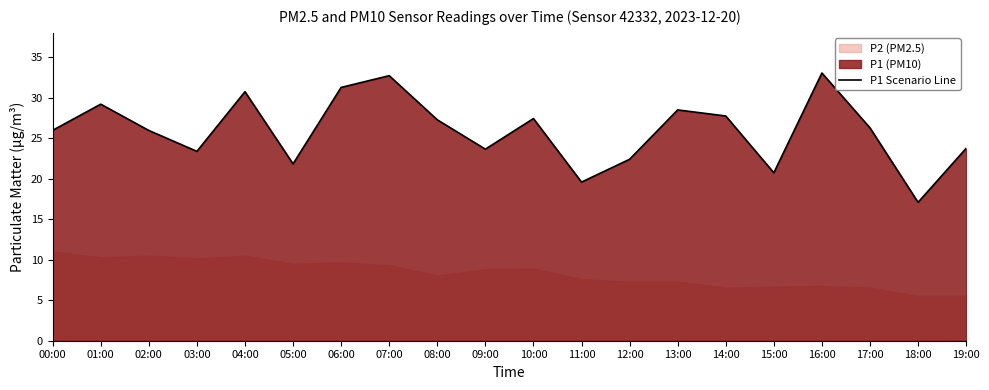

Count the number of values greater than 26.

10